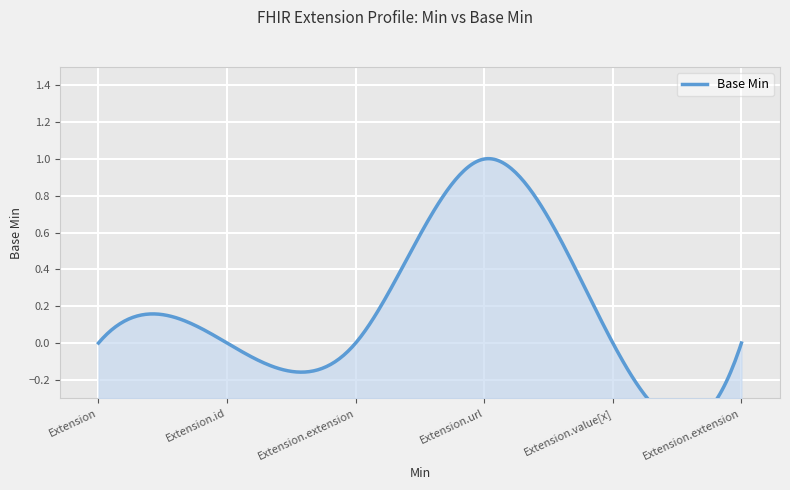

Reading left to right, list all the values displayed in this chart.

0	0	0	1	0	0